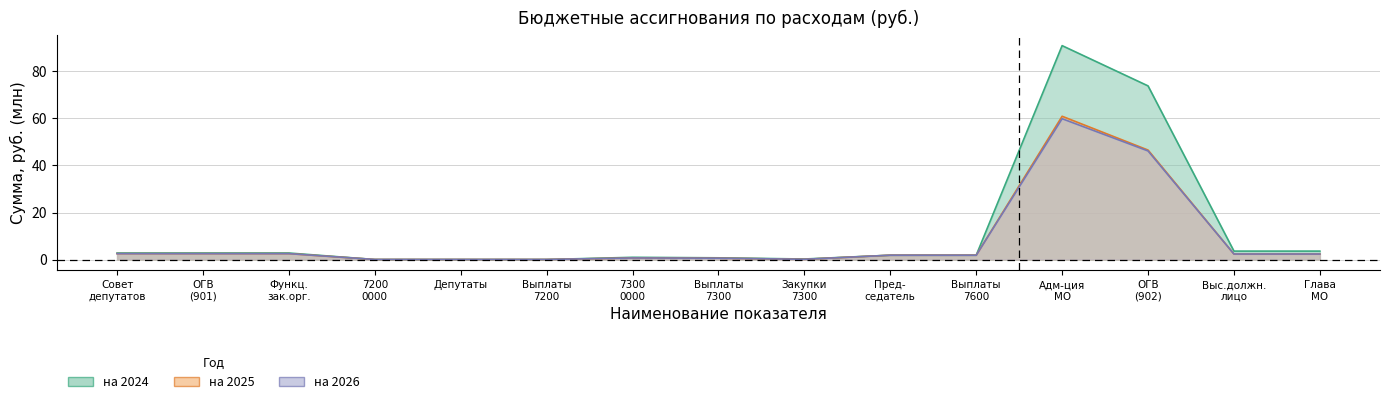

How many times do на 2024 and на 2026 cross each other?

2